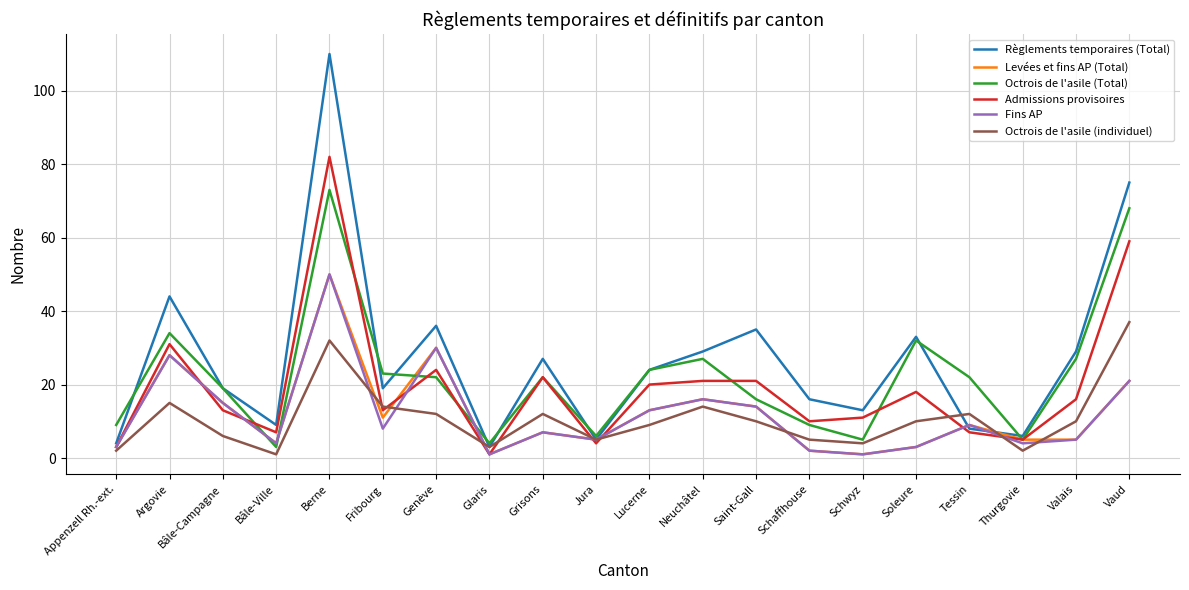

The Règlements temporaires (Total) series shows 13 at Schwyz. True or false?

True